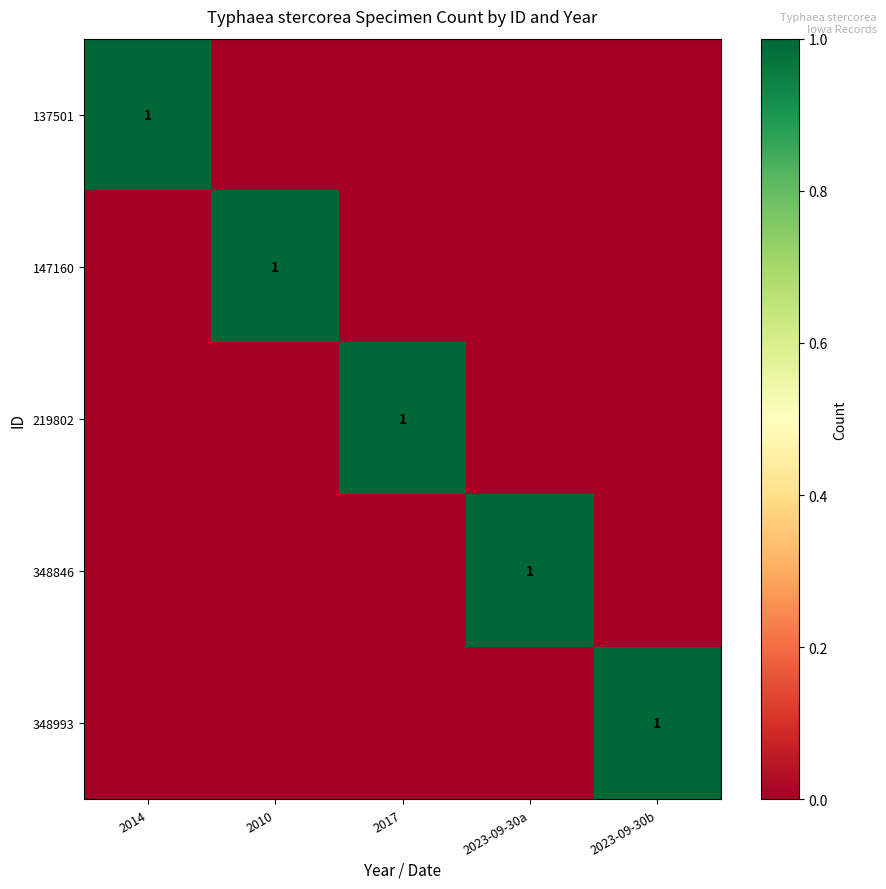

Is it true that 137501 equals 0 at 2014?

False